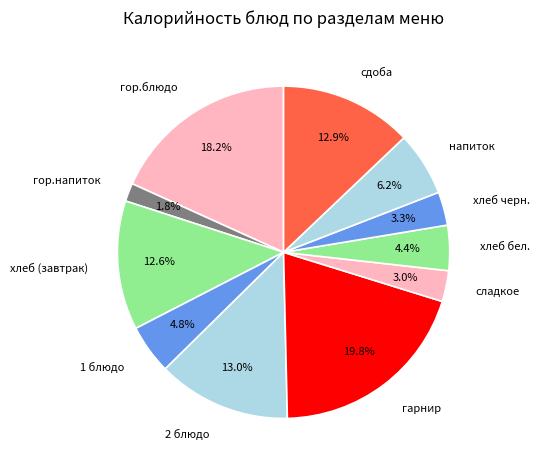

Which slice is the largest?

гарнир